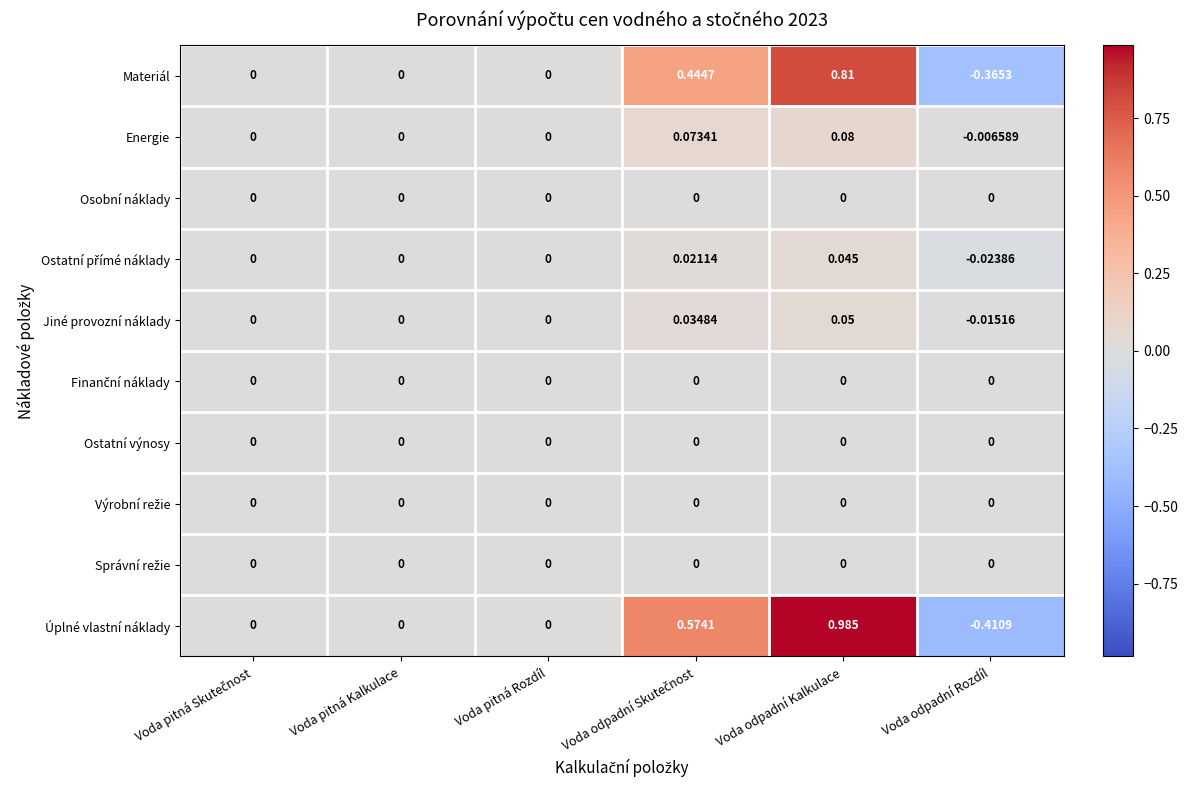

Which category has the highest value across all series?

Voda odpadní Kalkulace